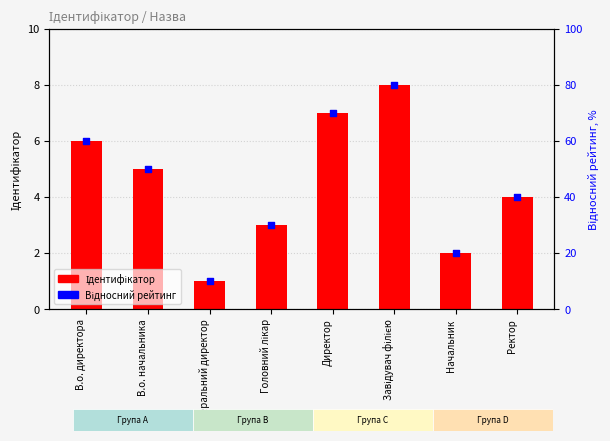

Which series has the largest Y range (max minus min)?

Відносний рейтинг